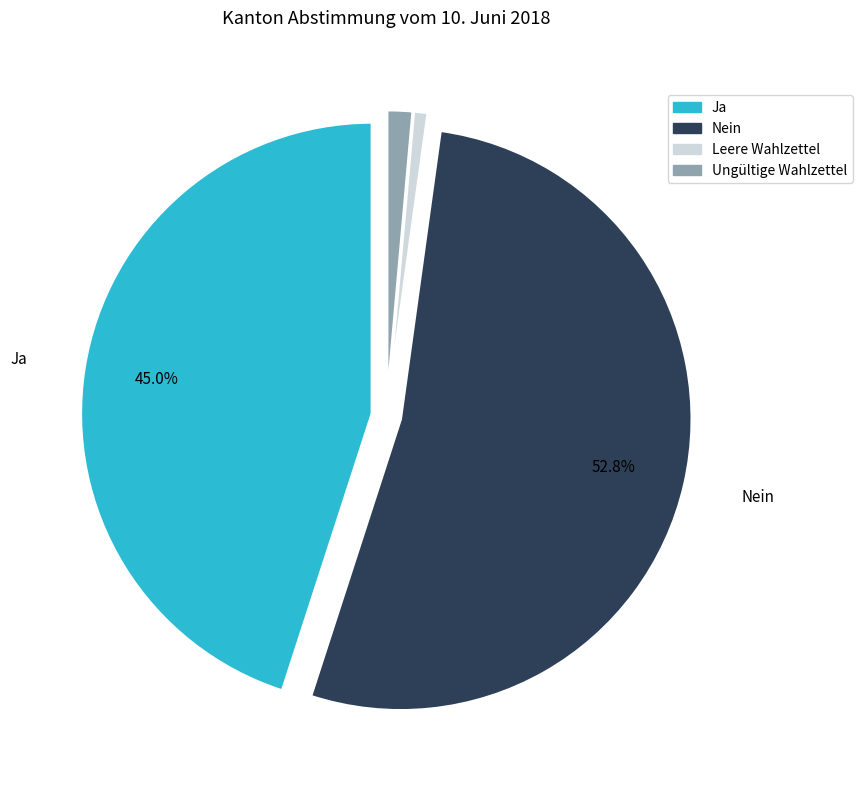

To the nearest percent, what percentage of the pie is Nein?

53%